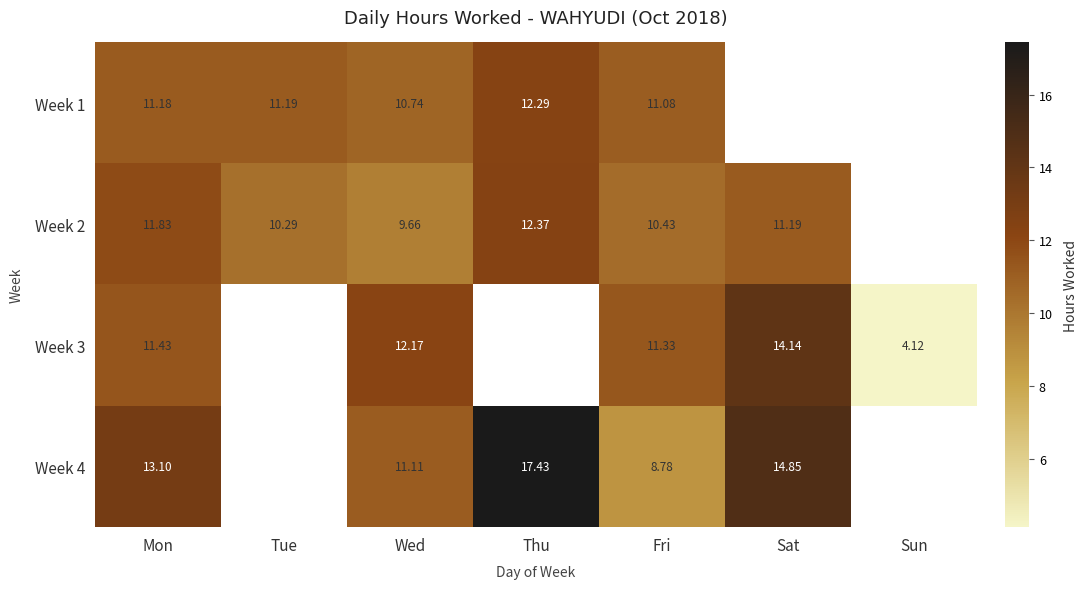

Is the value of Week 4 at Sat greater than the value of Week 1 at Fri?

Yes